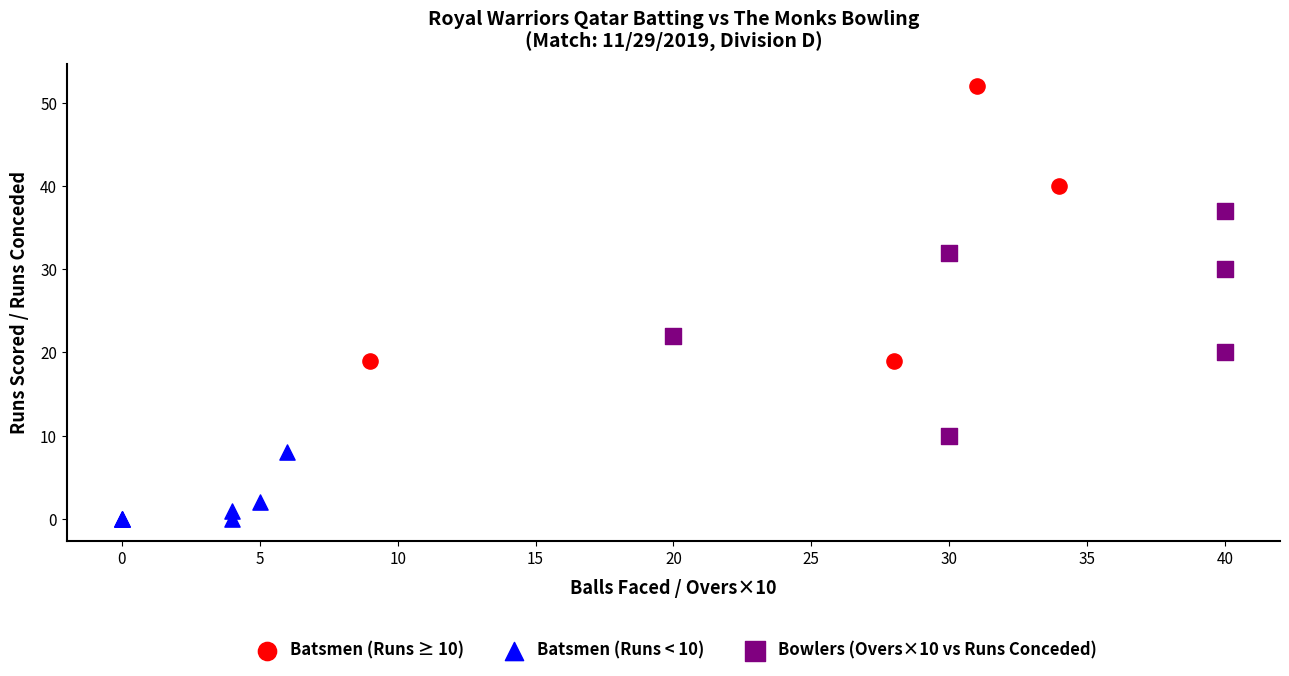

Which series contains the highest Y value?

Batsmen (Runs ≥ 10)